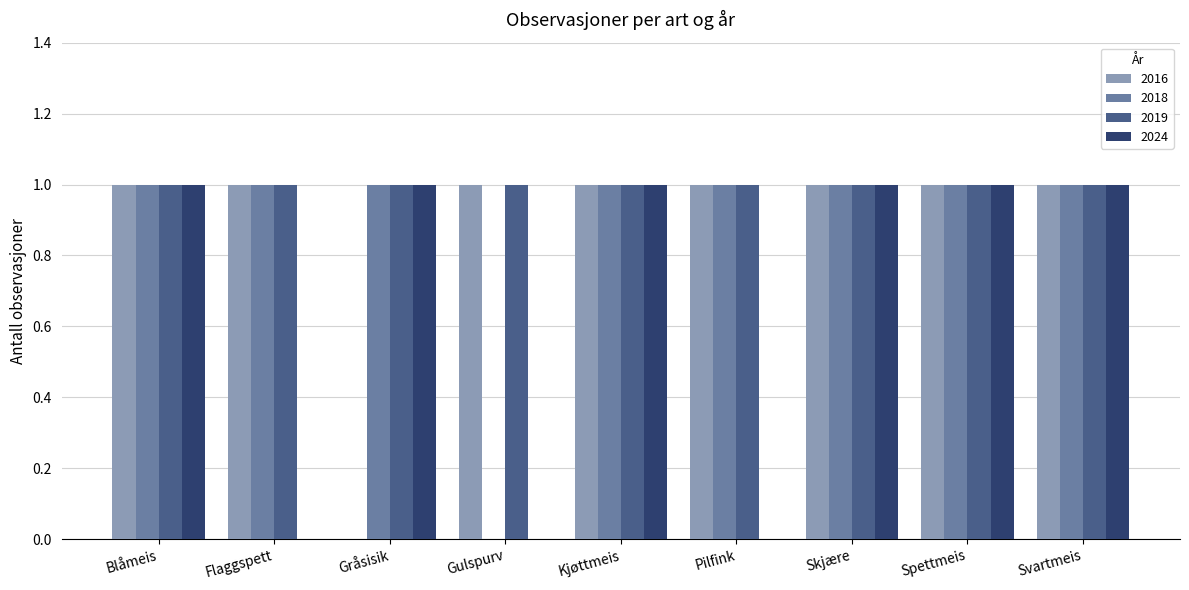

What is the sum of all 2019 values?

9